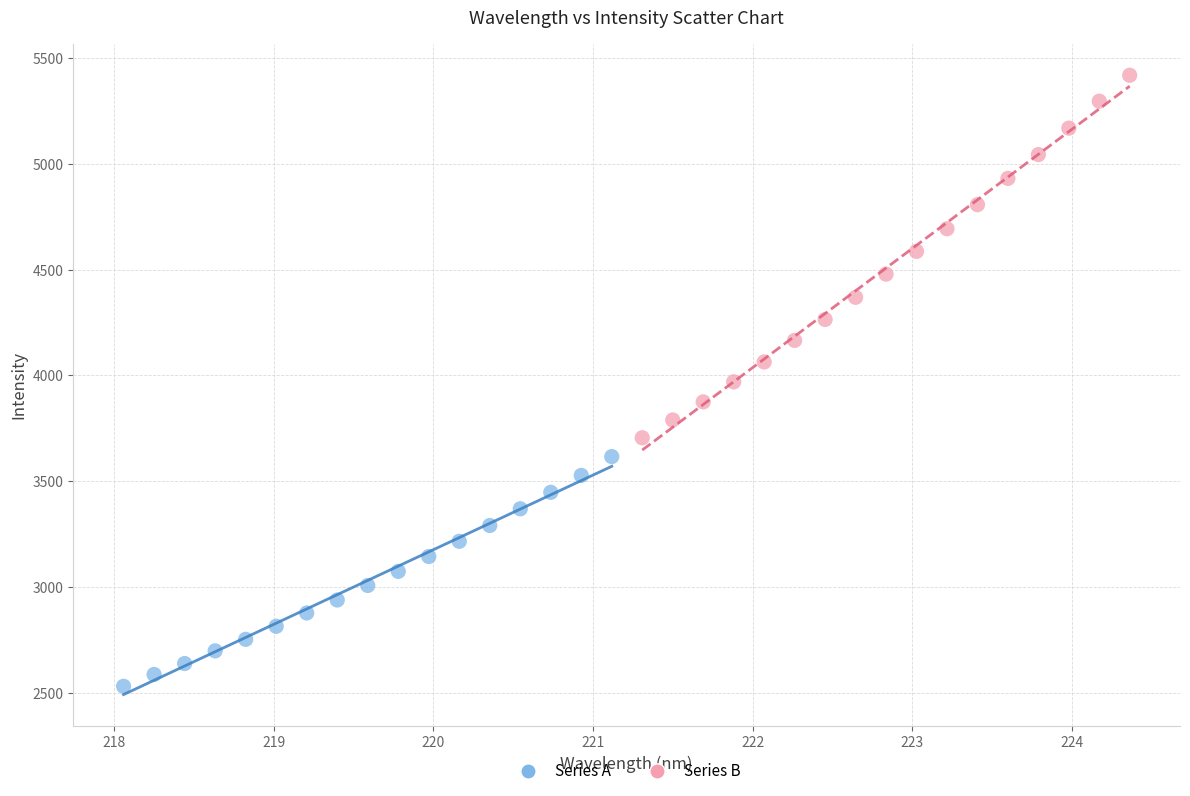

Which series contains the highest Y value?

Series B